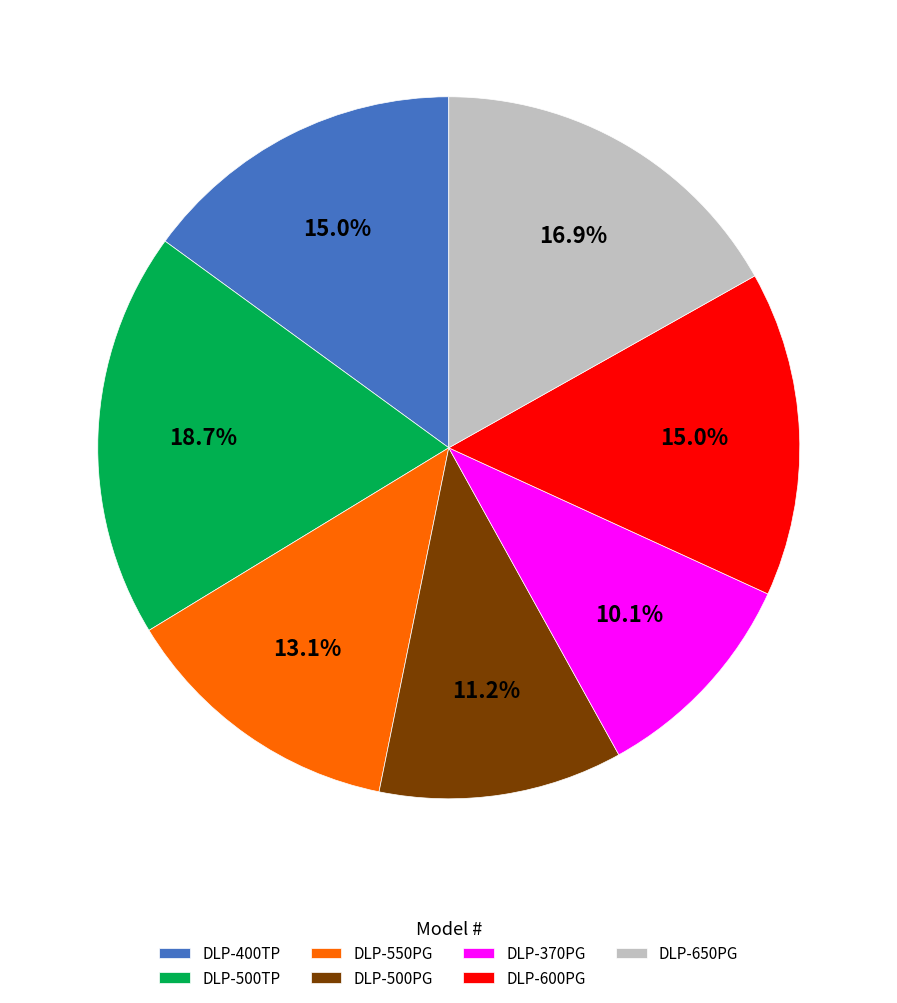

What percentage is the DLP-370PG slice, to the nearest percent?

10%